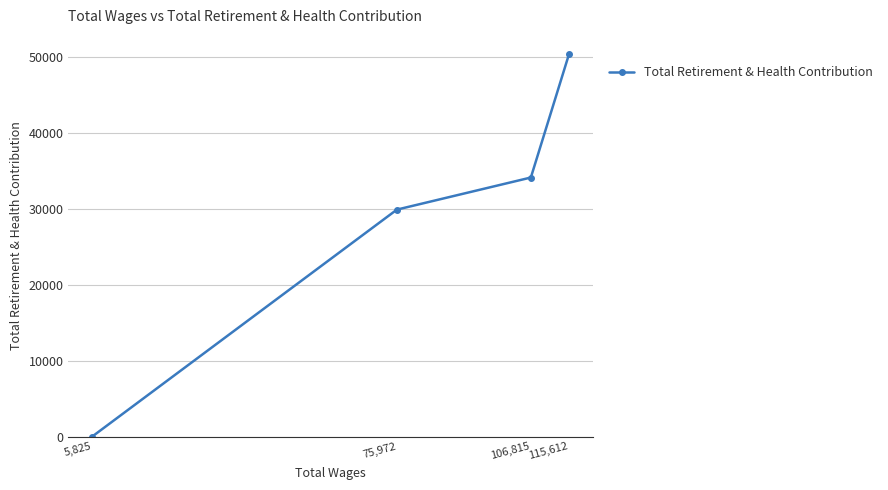

What is the value of the 1st point from the left?

0